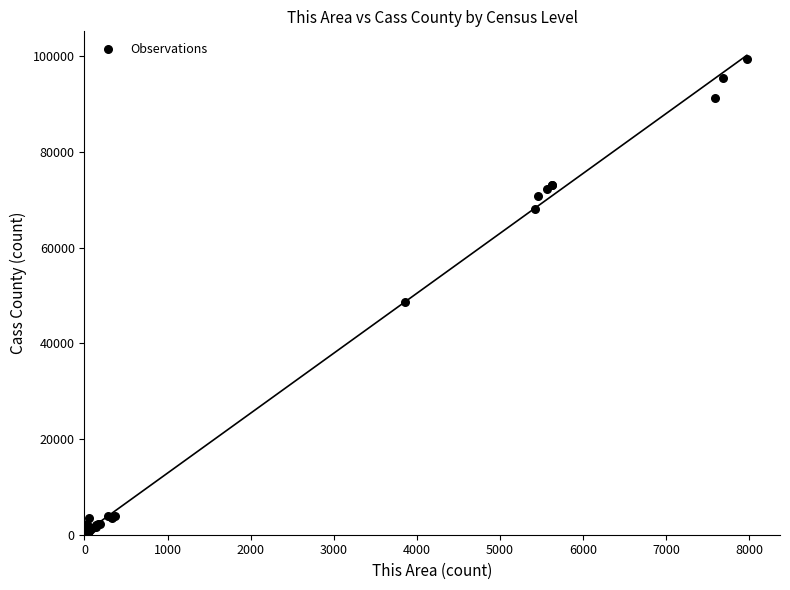

What Y value in the scatter plot is closest to 49756?

48595